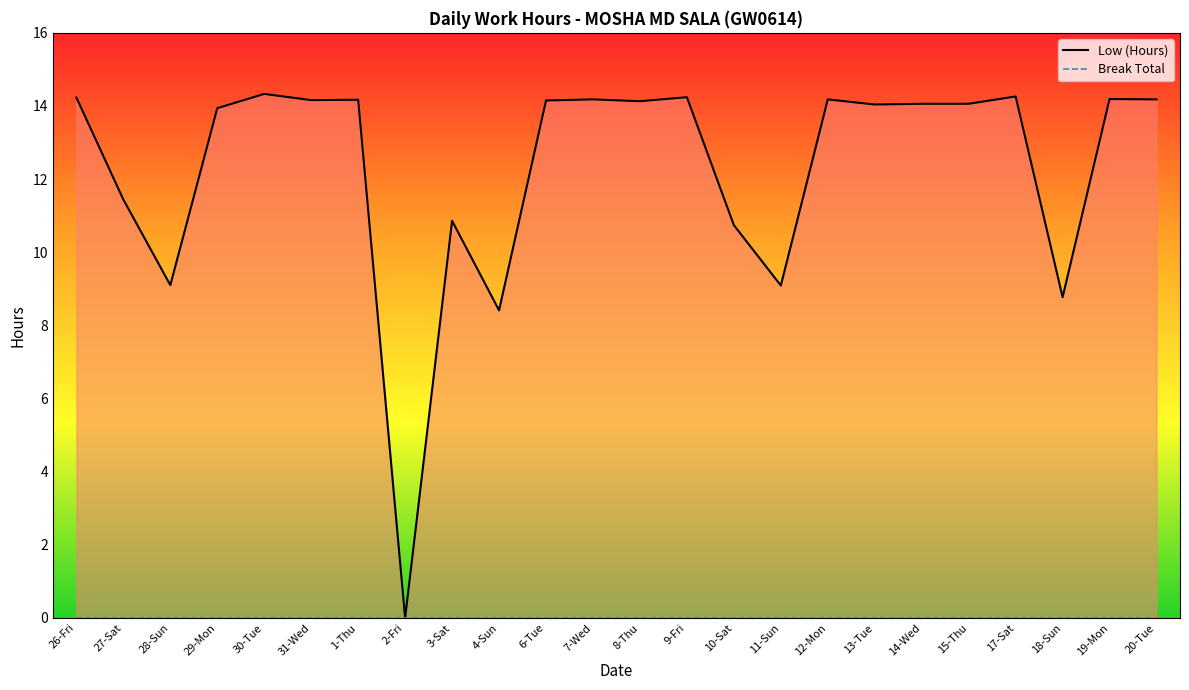

Is the value of Break Total at 17-Sat greater than the value of Low (Hours) at 6-Tue?

No